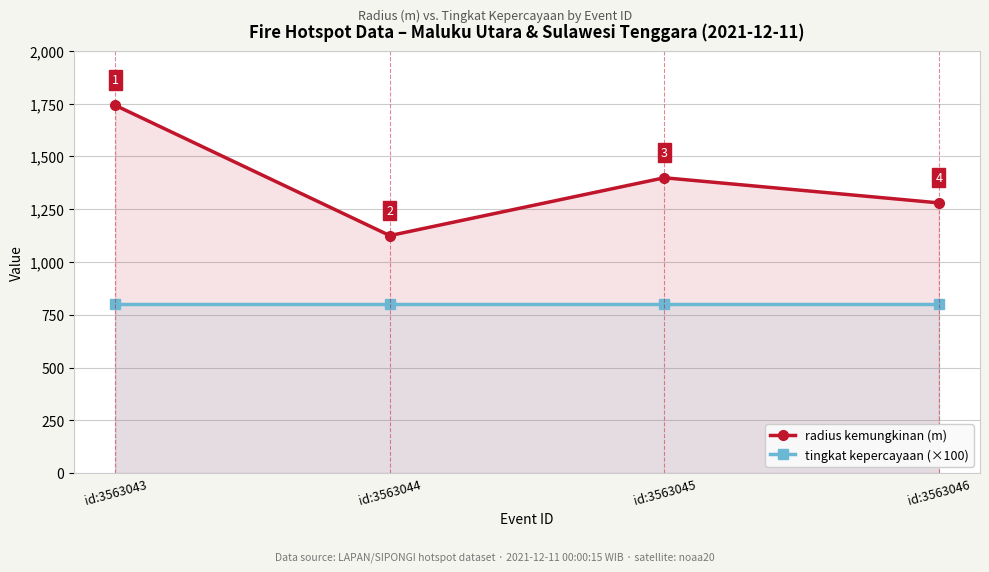

What is the value of the tingkat kepercayaan (×100) point at the 2nd from the left?

800